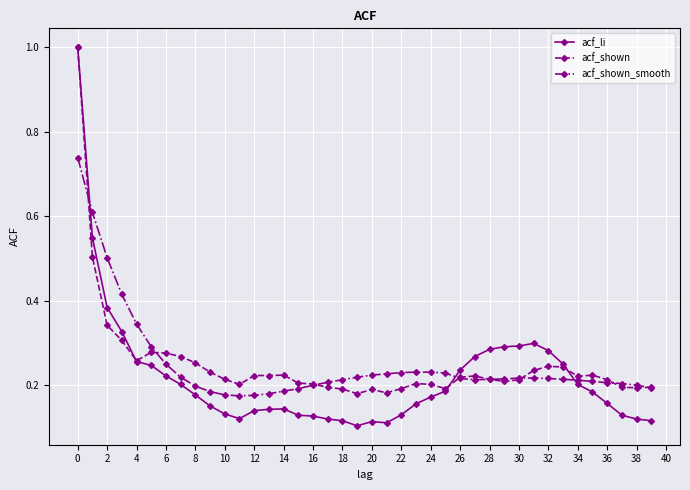

Which series has the largest range (max minus min)?

acf_li